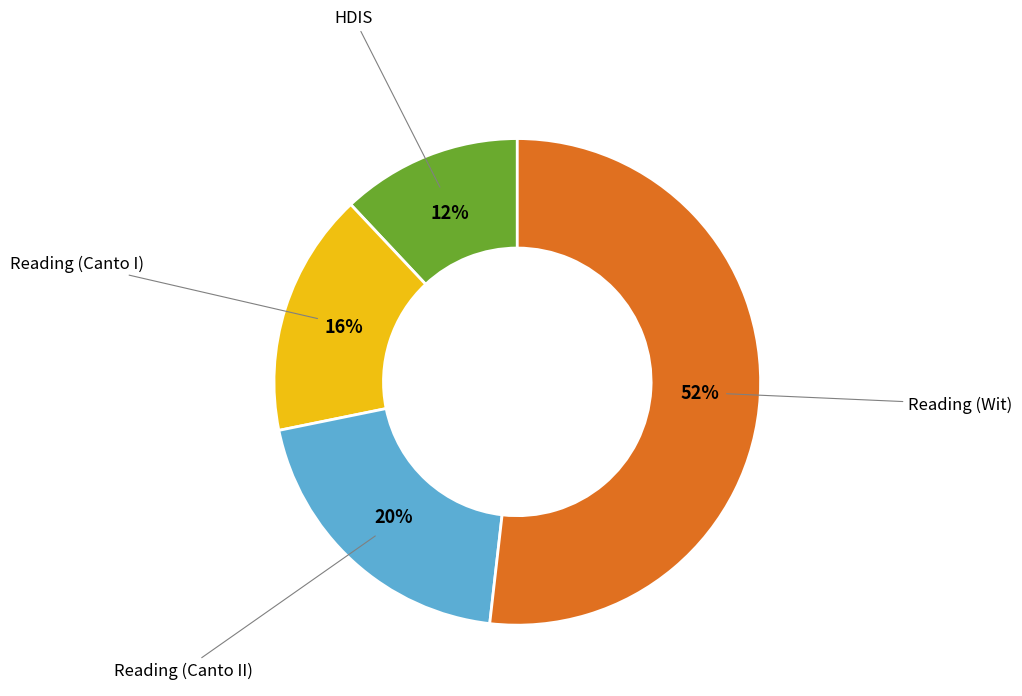

How many segments does this pie chart have?

4